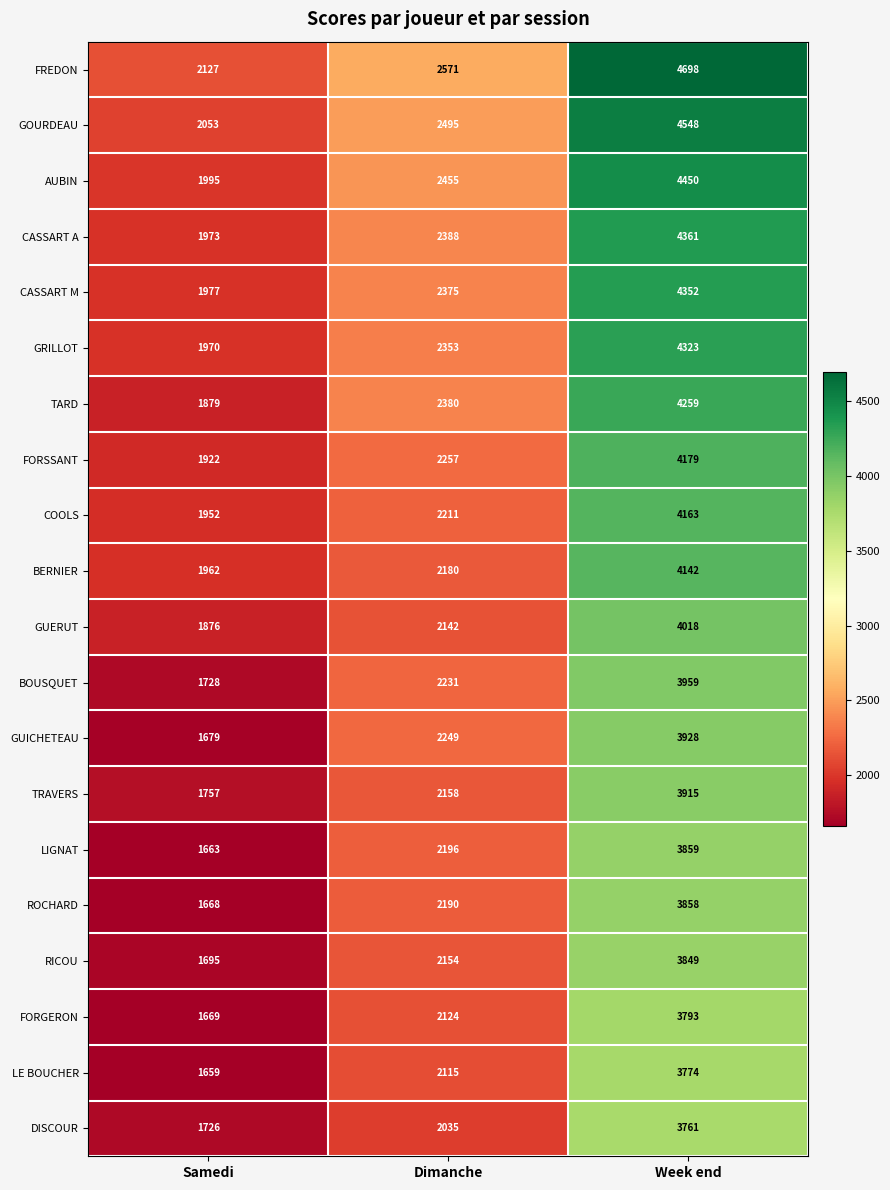

Count the AUBIN values in the range 1995 to 4450.

3